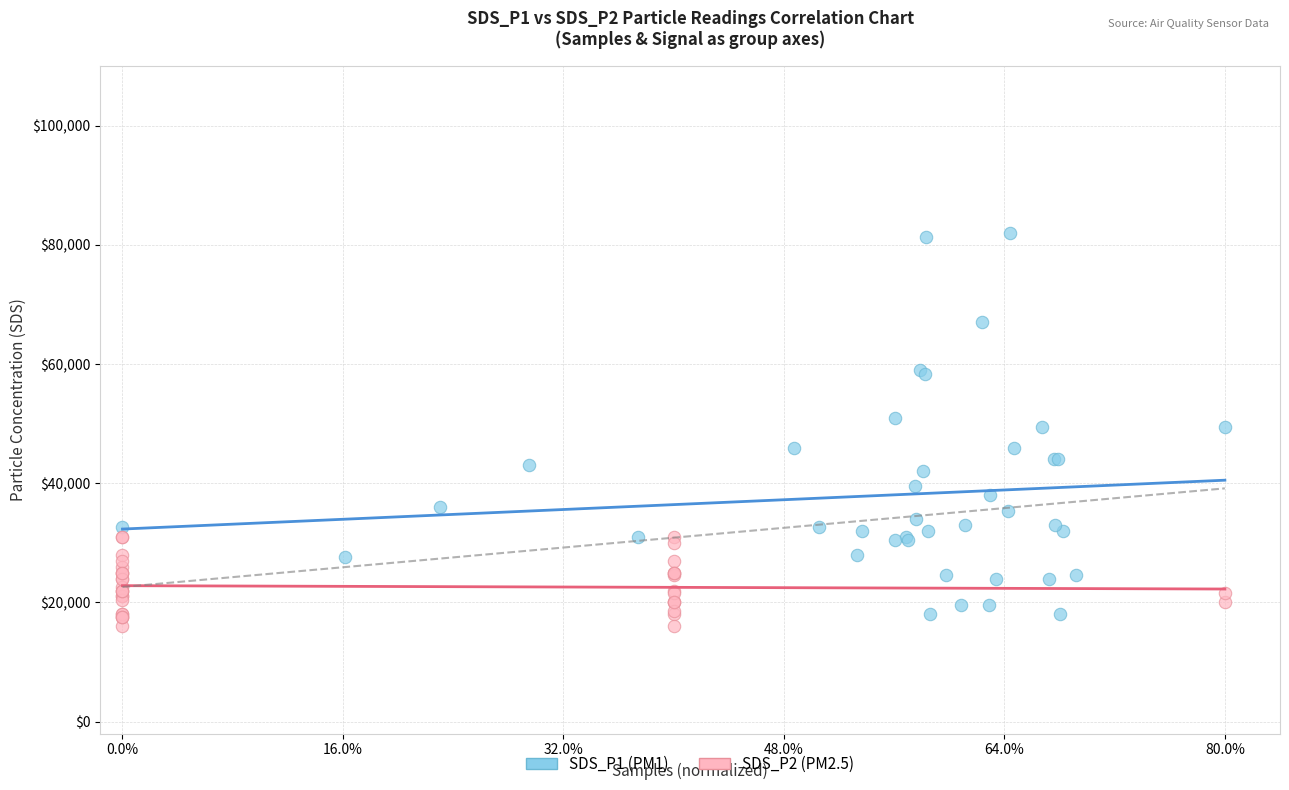

Which series reaches the maximum Y coordinate?

SDS_P1 (PM1)